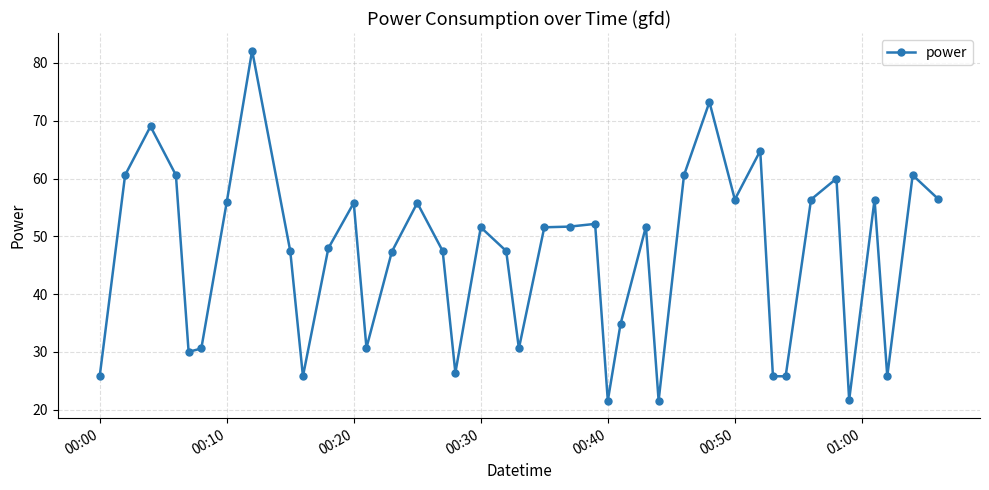

True or false: the data has more than 2 interior local peaks.

True